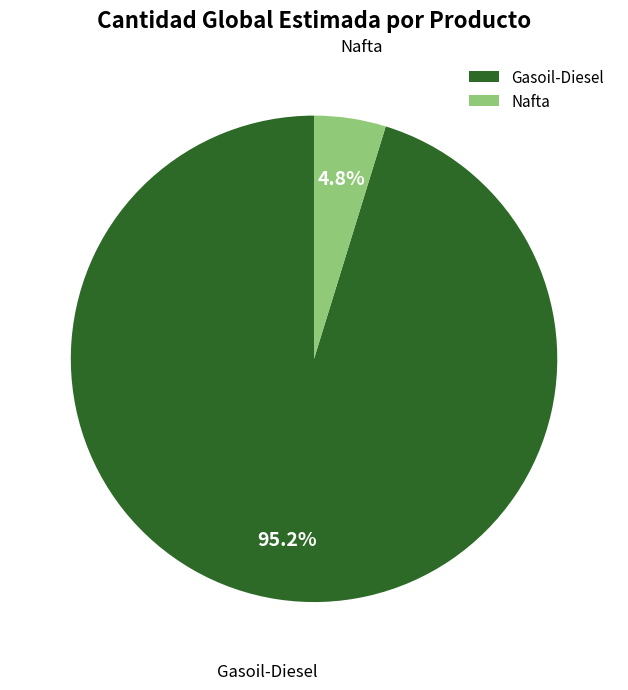

Which category has the smallest portion of the pie?

Nafta